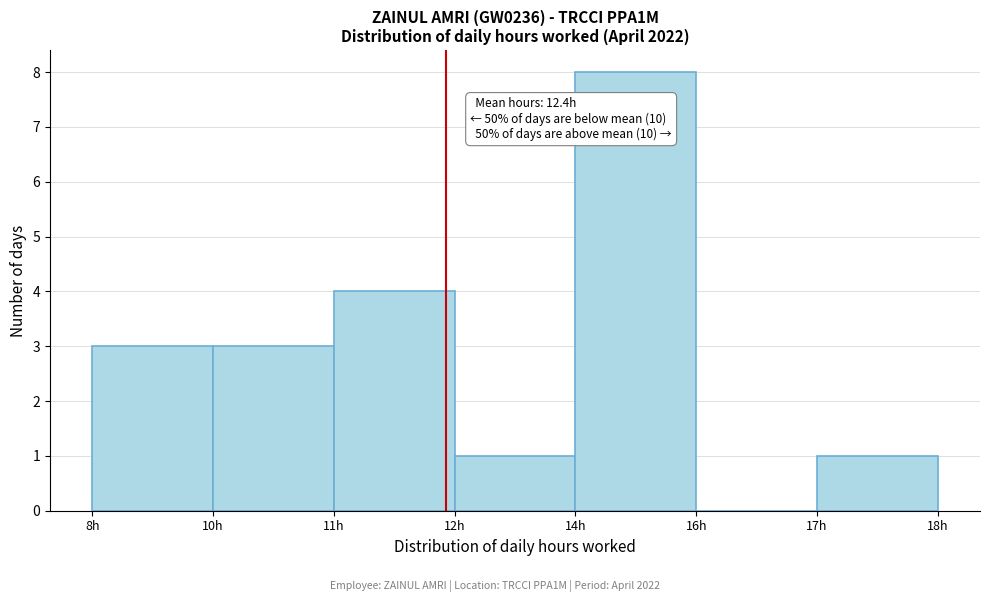

Reading right to left, list all the values displayed in this chart.

17h=1	16h=0	14h=8	12h=1	11h=4	10h=3	8h=3